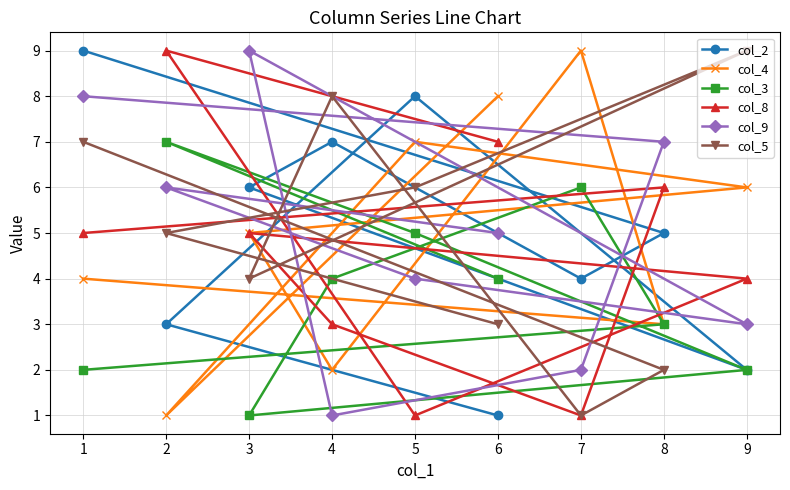

Which series has the largest total across all categories?

col_2